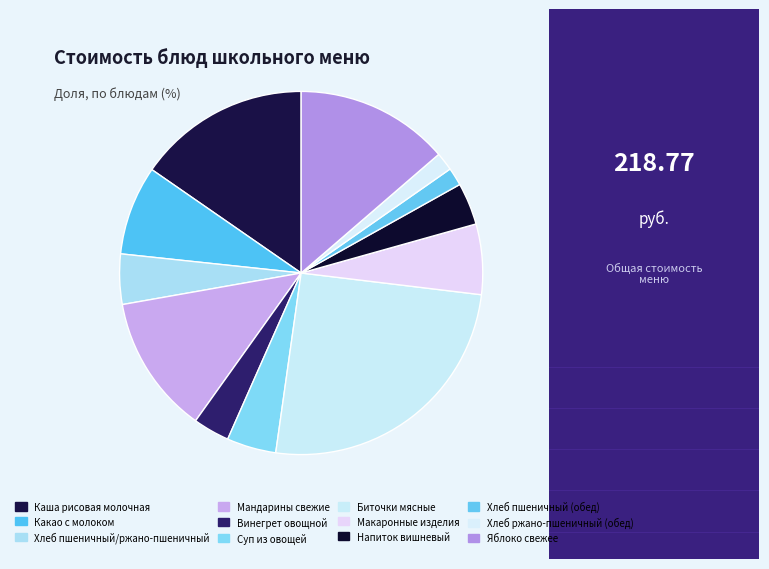

Does Каша рисовая молочная account for over 50% of the chart?

No